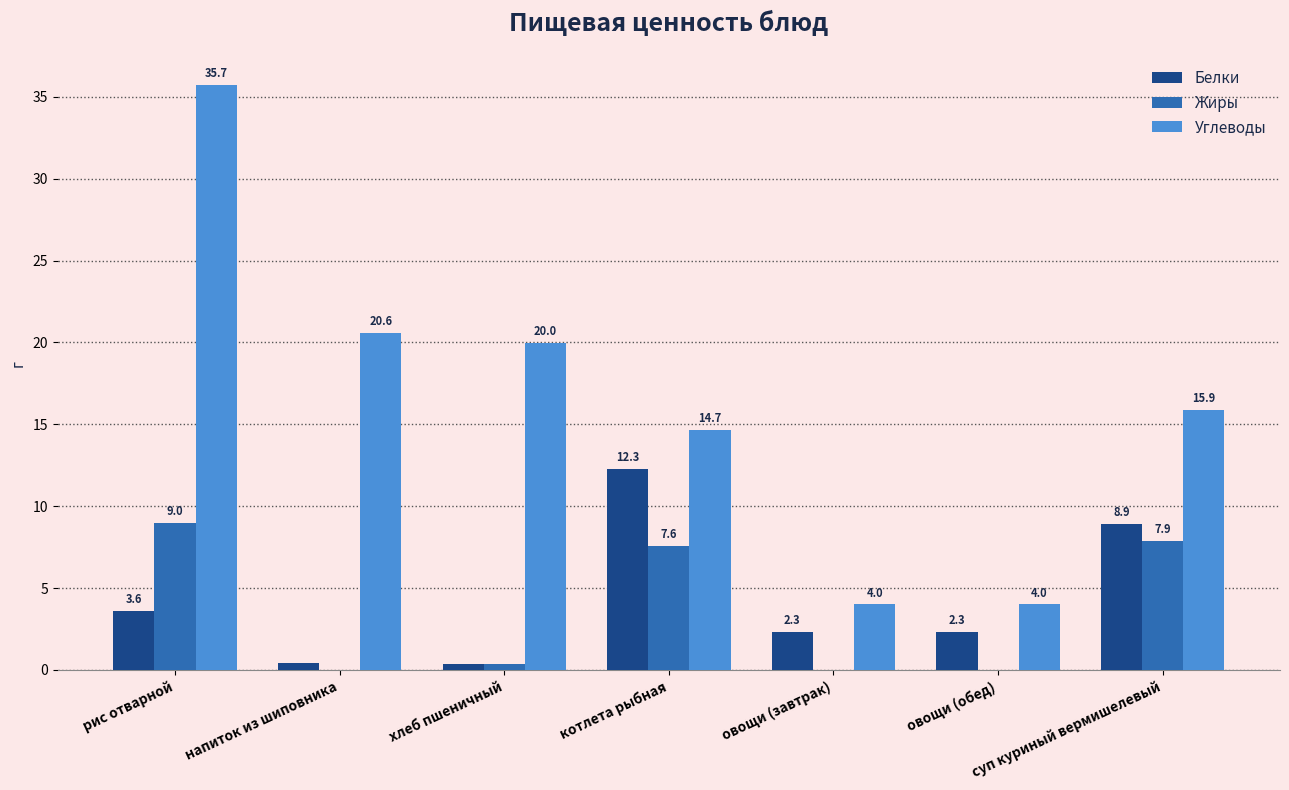

What is the total value across all series at овощи (обед)?

6.3